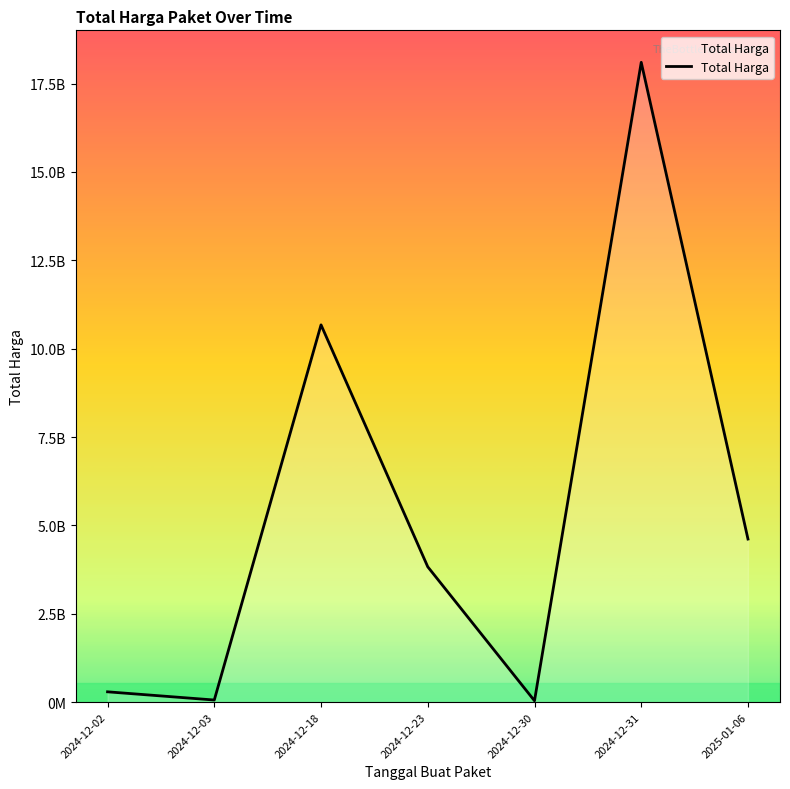

What is the difference between the maximum and minimum values?

18066131768